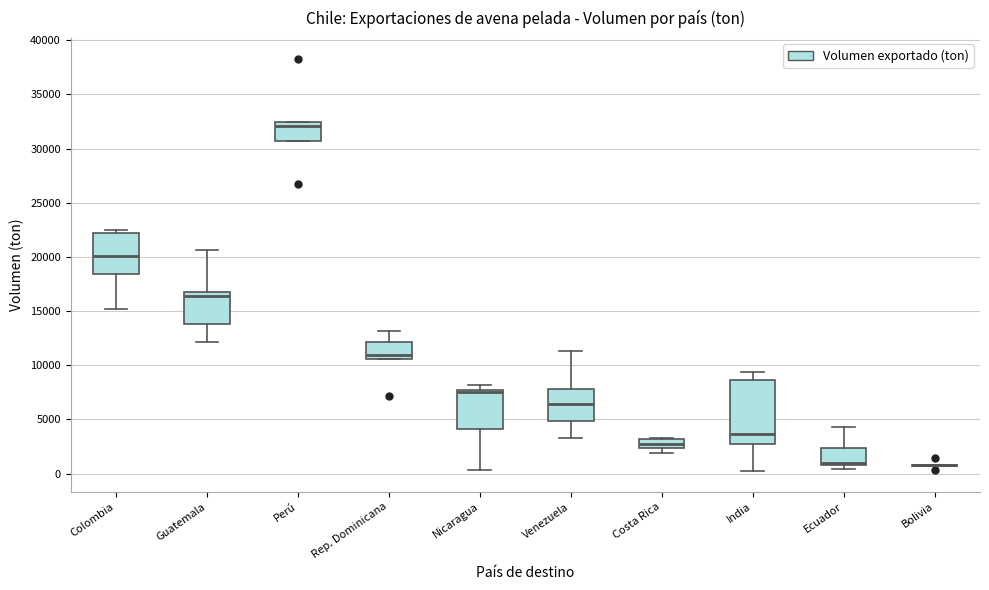

Reading left to right, transcribe this box plot: for each box, give where its median line is, the range the box spans, and where its two whiskers end, as read against the y-axis. The values are not printed on the chart, so give them approximately, as read against the axis.

Colombia: median 20000, box 18500 to 22000, whiskers 15000 to 22500
Guatemala: median 16500, box 14000 to 17000, whiskers 12000 to 20500
Perú: median 32000, box 30500 to 32500, whiskers 30500 to 32500
Rep. Dominicana: median 11000, box 10500 to 12000, whiskers 10500 to 13000
Nicaragua: median 7500 (just below the box's upper edge), box 4000 to 7500, whiskers 500 to 8000
Venezuela: median 6500, box 5000 to 8000, whiskers 3500 to 11500
Costa Rica: median 2500 (inside the box), box 2500 to 3000, whiskers 2000 to 3500
India: median 3500, box 3000 to 8500, whiskers 0 to 9500
Ecuador: median 1000 (just above the box's lower edge), box 1000 to 2500, whiskers 500 to 4500
Bolivia: box collapsed to a line at 500, whiskers 500 to 500